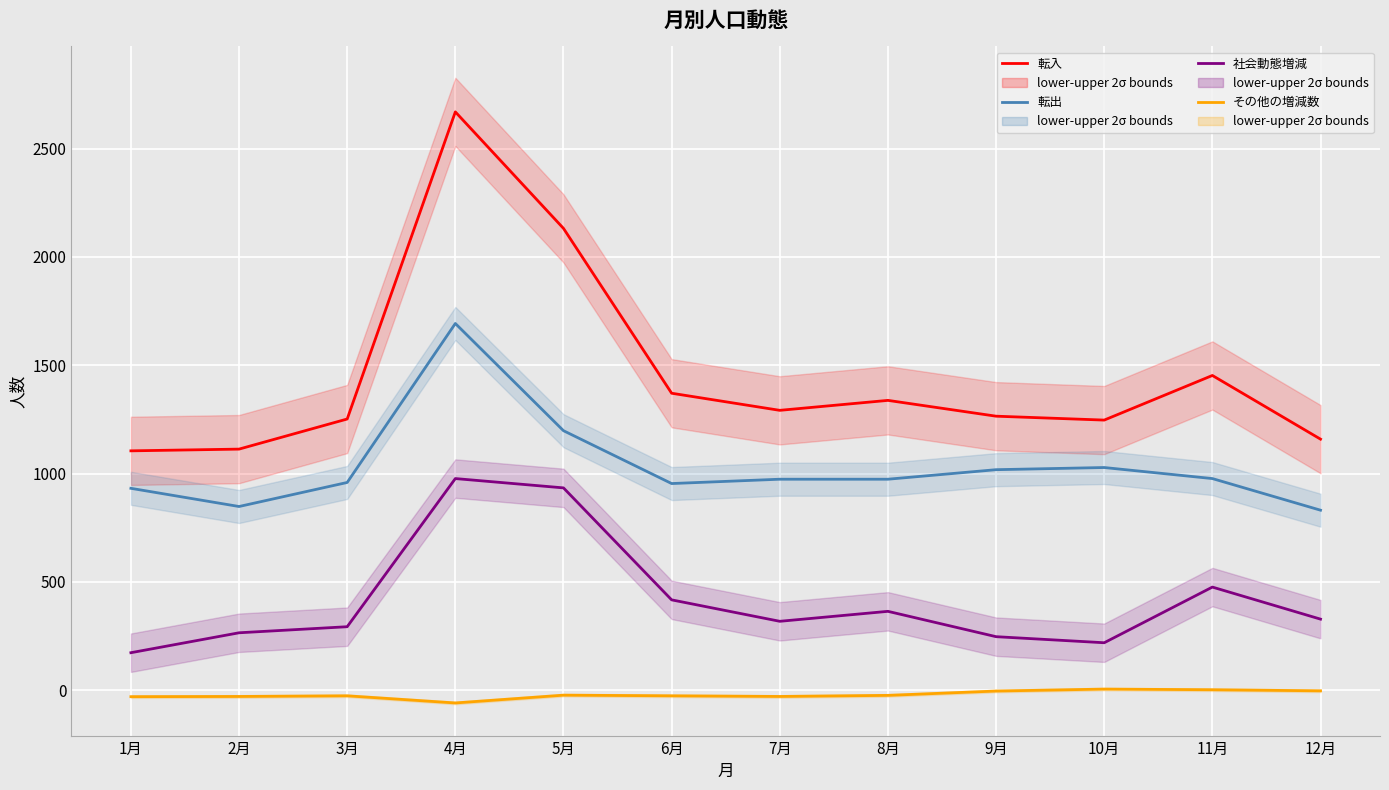

What is the difference between the maximum and minimum values in the その他の増減数 series?

64